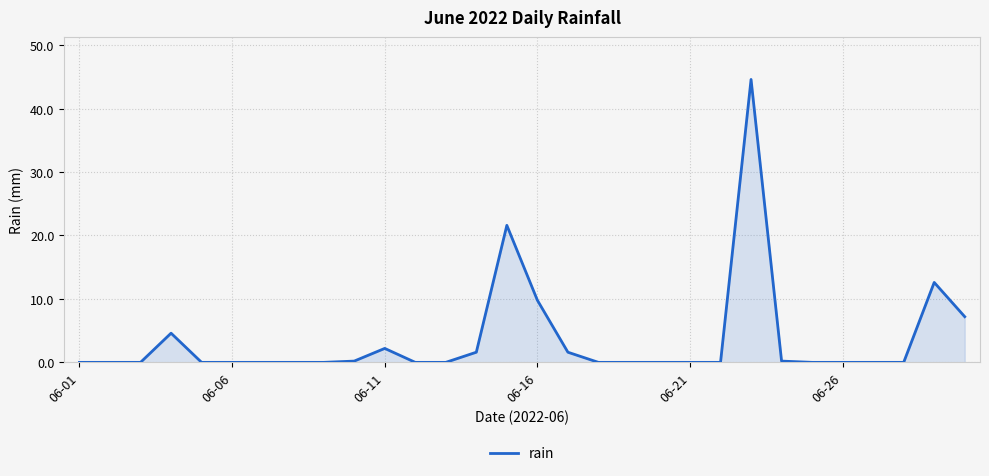

What is the maximum value shown in the chart?

44.6